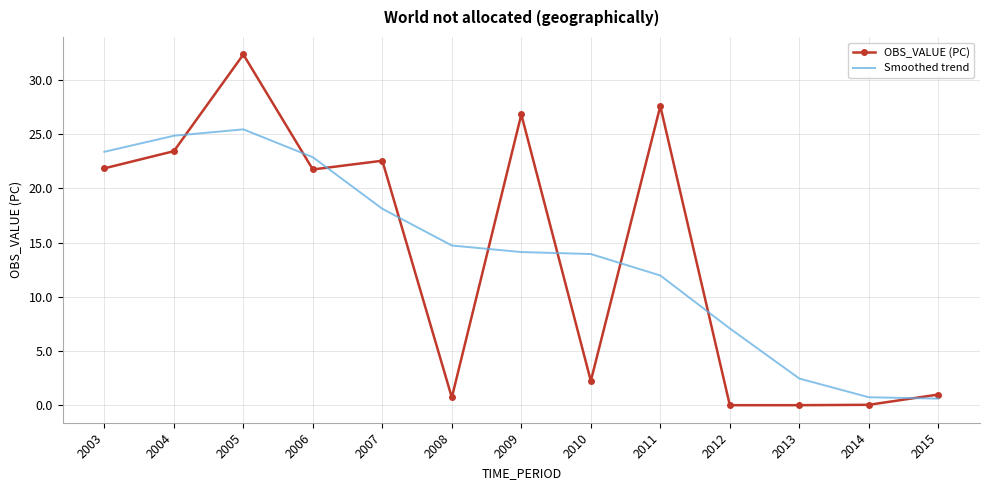

Where does the OBS_VALUE (PC) series first go above 21?

2003